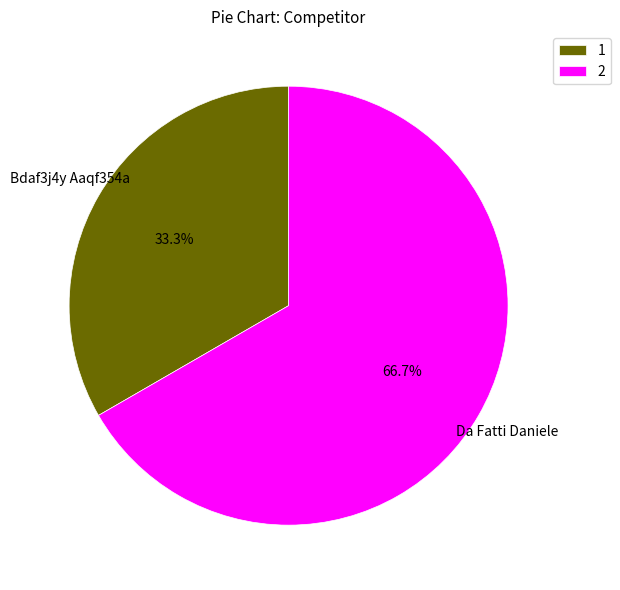

Rank the categories by value from highest to lowest.

2, 1